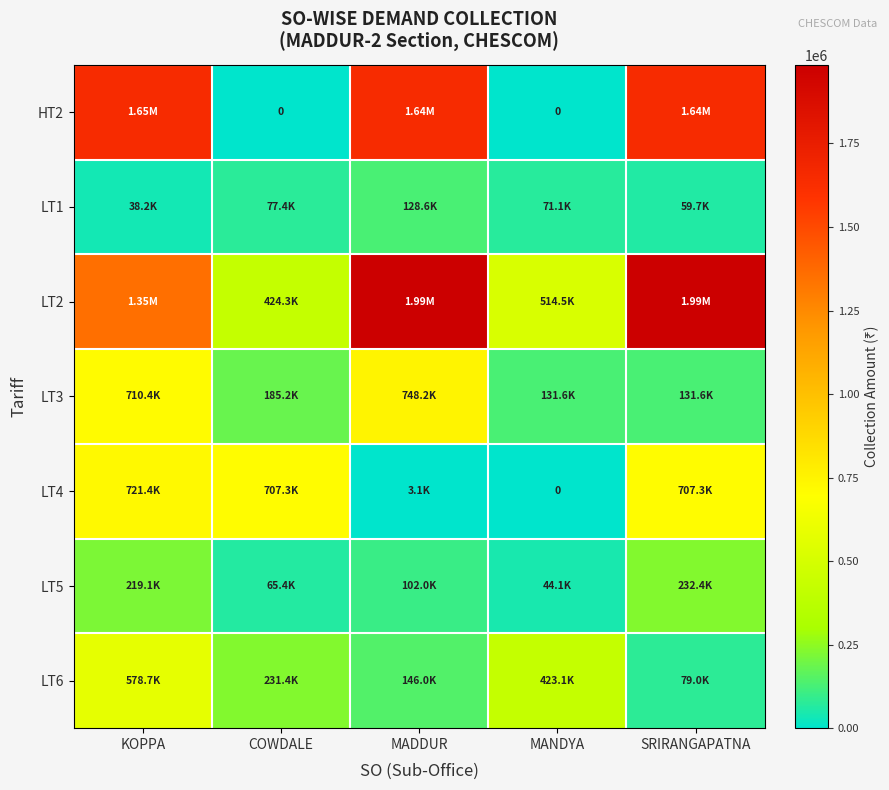

At how many categories does at least one series exceed 1677938?

2